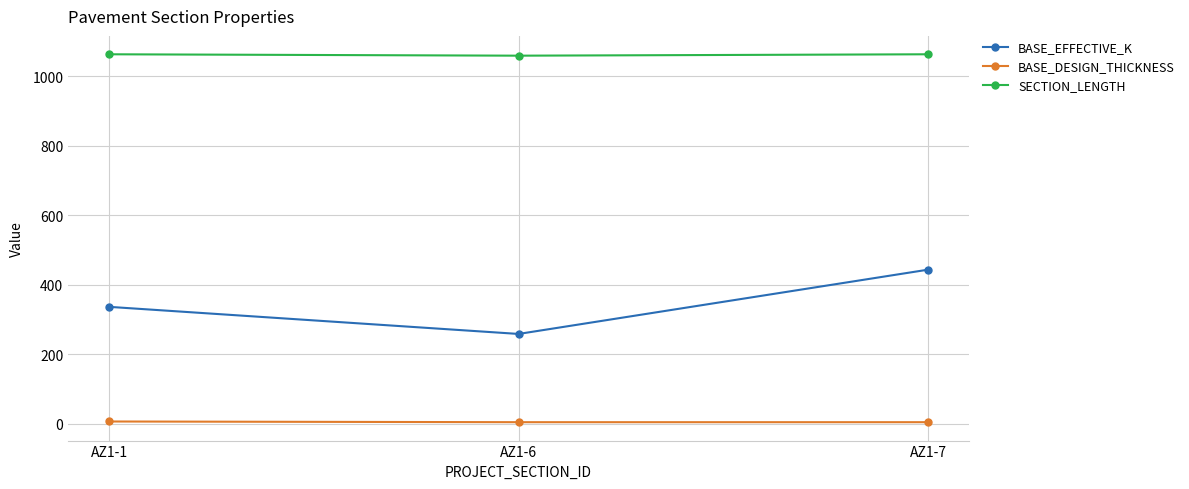

Is it true that BASE_EFFECTIVE_K equals 336 at AZ1-1?

True